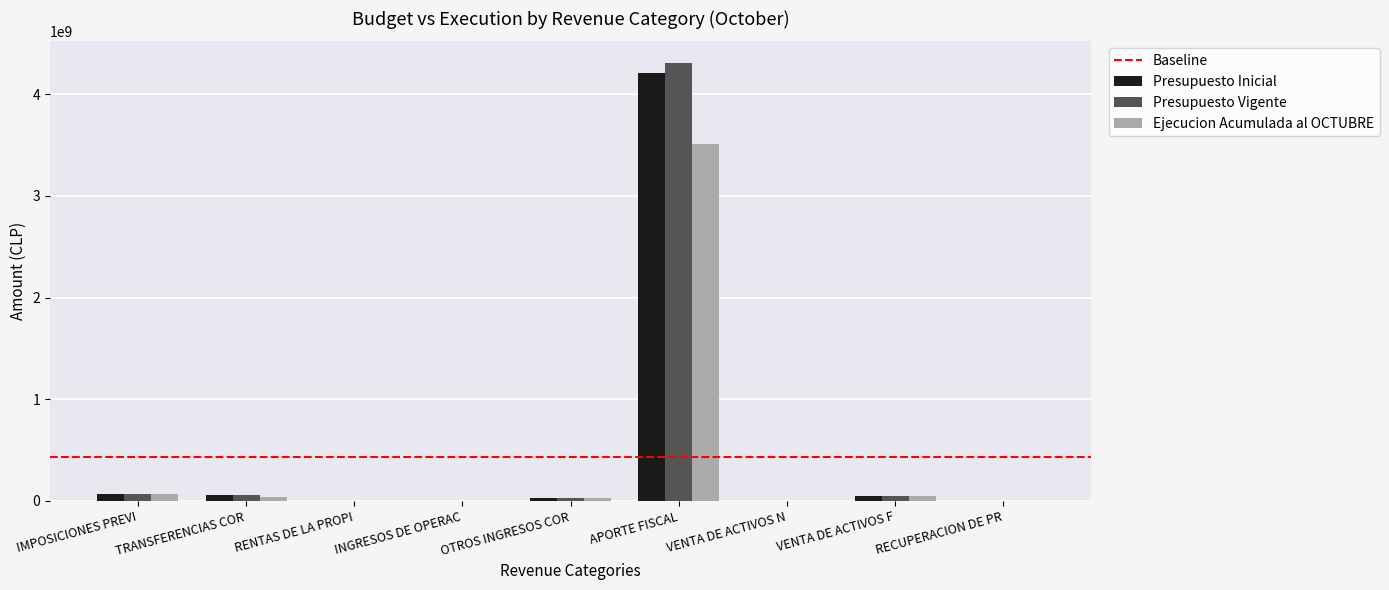

At which label does Presupuesto Inicial reach its peak?

APORTE FISCAL